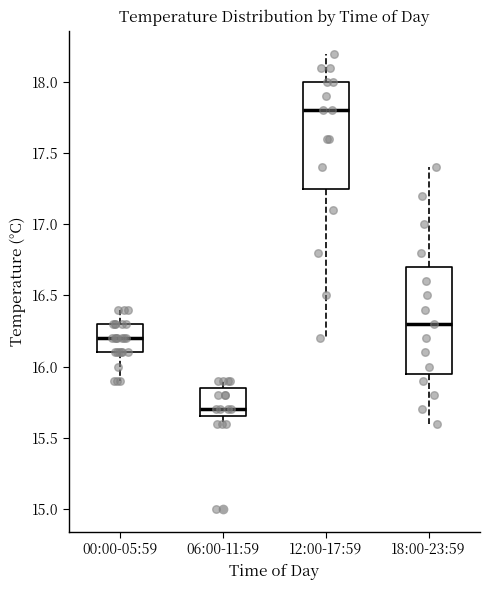

Reading left to right, read every box against the y-axis: the position of its median line, the range the box covers, and the ends of its whiskers. The values are not printed on the chart, so give them approximately, as read against the axis.

00:00-05:59: median 16.20, box 16.10 to 16.30, whiskers 15.90 to 16.40
06:00-11:59: median 15.70, box 15.65 to 15.85, whiskers 15.60 to 15.90
12:00-17:59: median 17.80, box 17.25 to 18.00, whiskers 16.20 to 18.20
18:00-23:59: median 16.30, box 15.95 to 16.70, whiskers 15.60 to 17.40